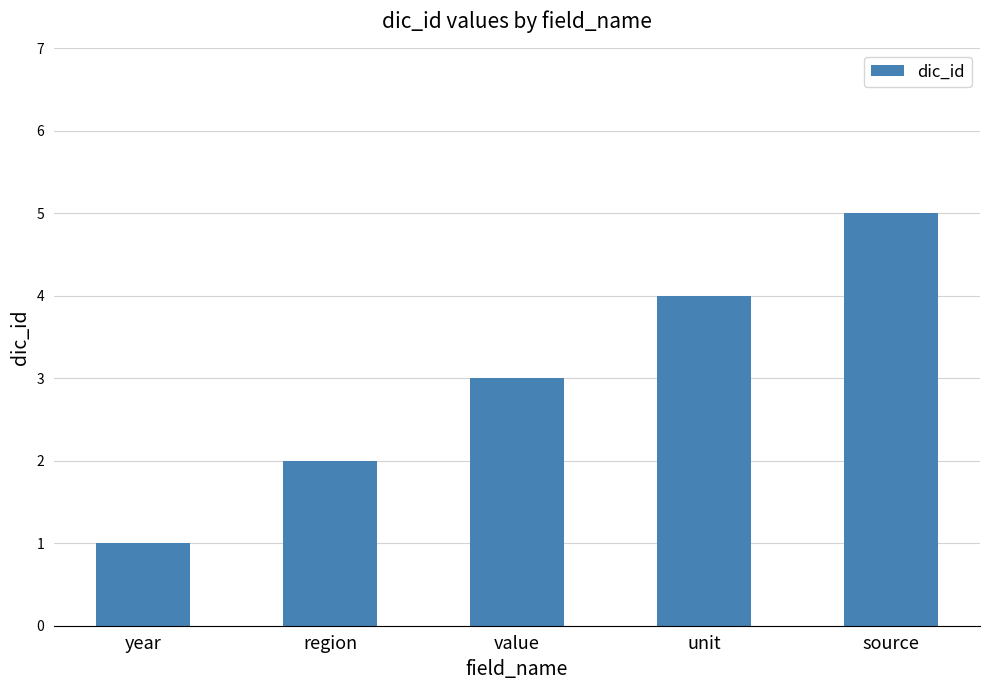

How many values are between 2 and 4?

3